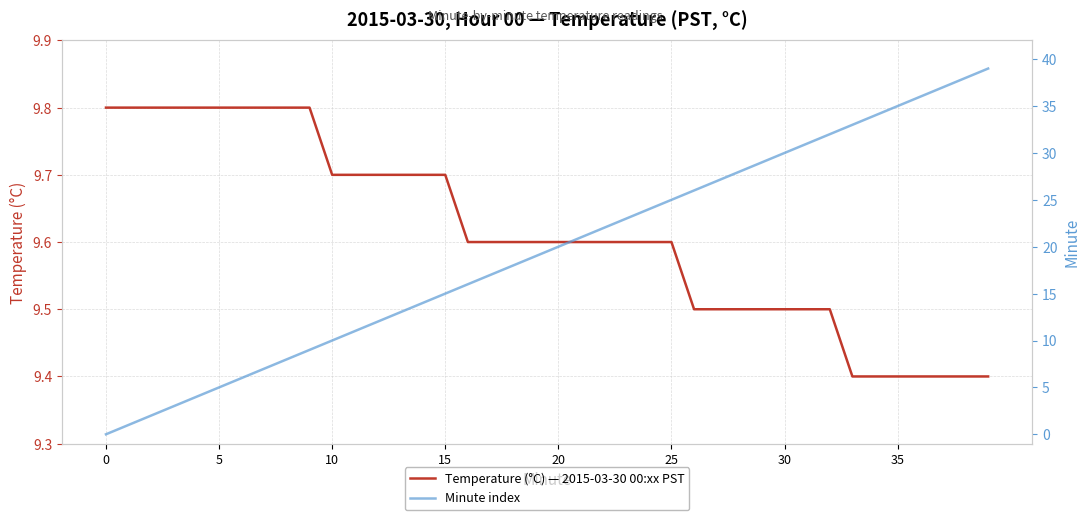

True or false: Minute index and Temperature (°C) — 2015-03-30 00:xx PST intersect in this chart.

True